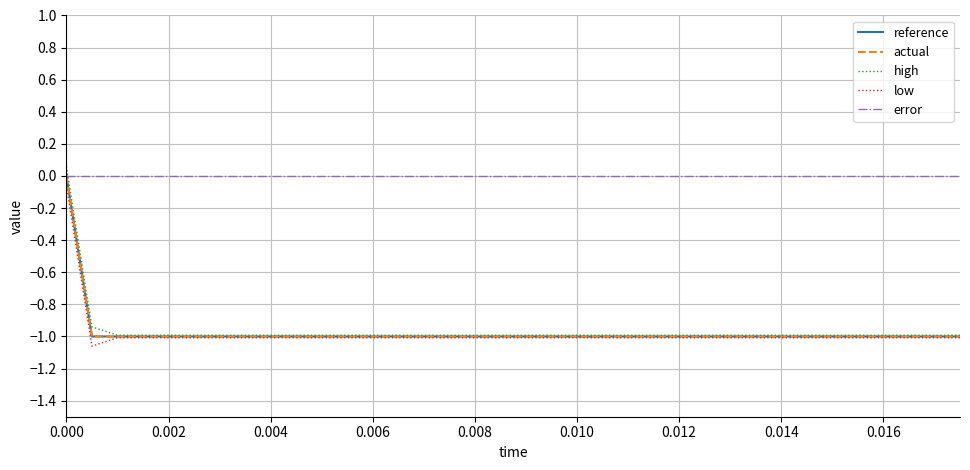

Does the chart display data point markers on the line(s)?

No